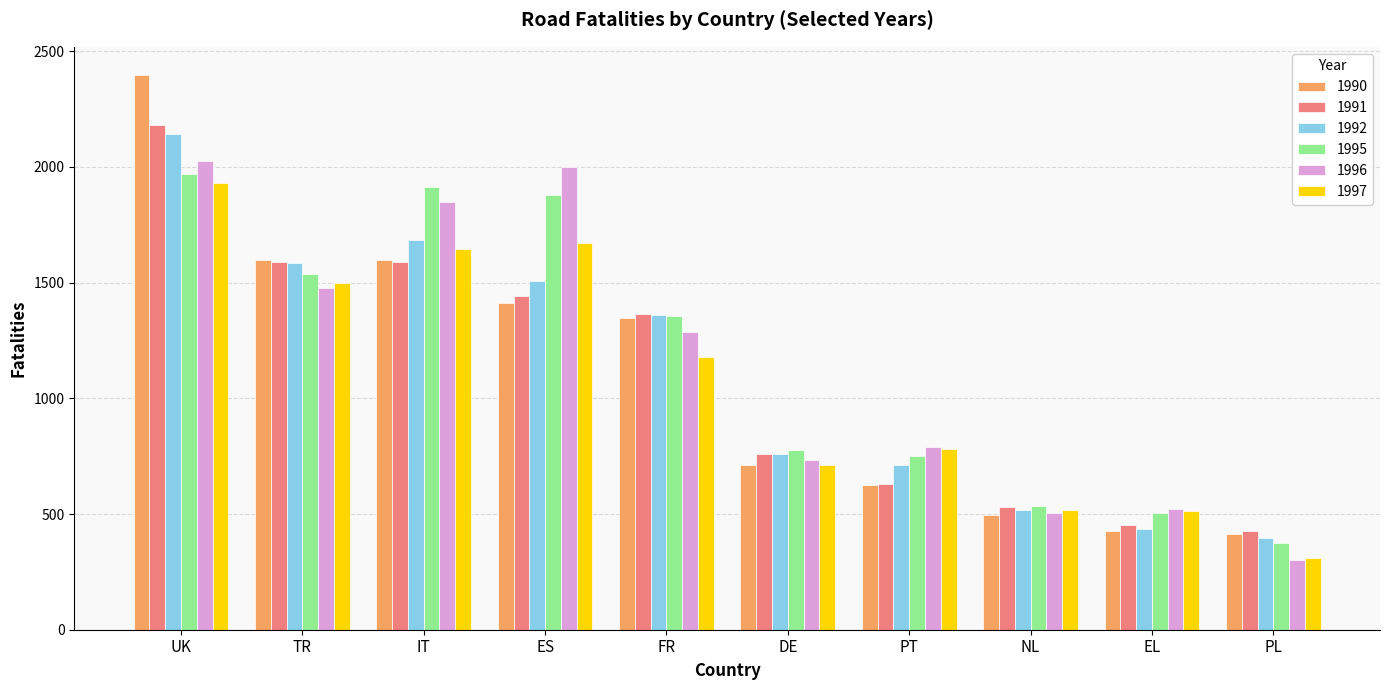

Is the value of 1995 at NL greater than the value of 1992 at FR?

No